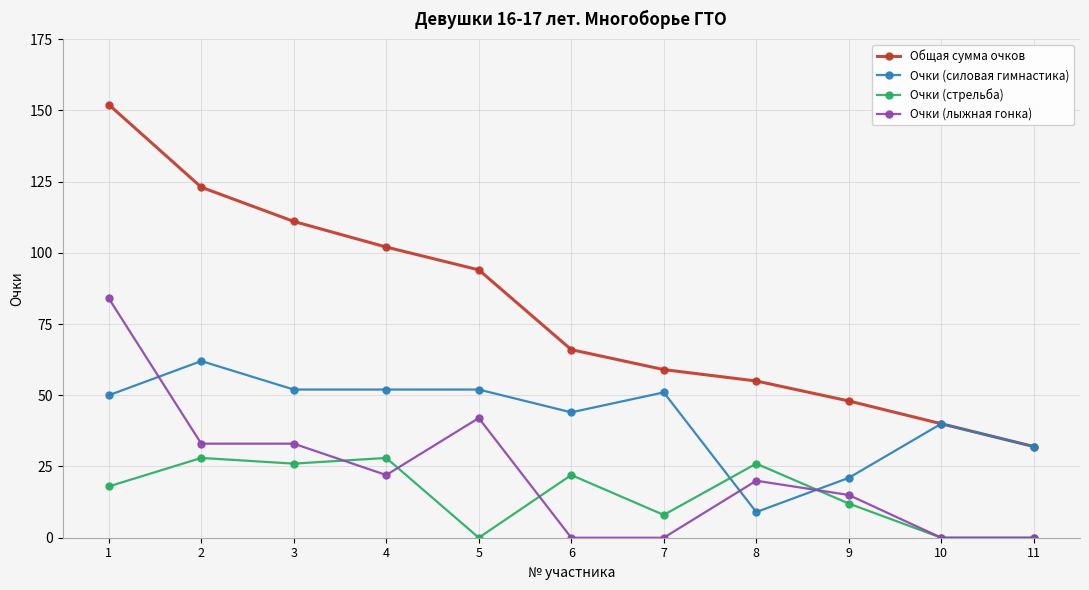

What is the sum of all Очки (силовая гимнастика) values?

465